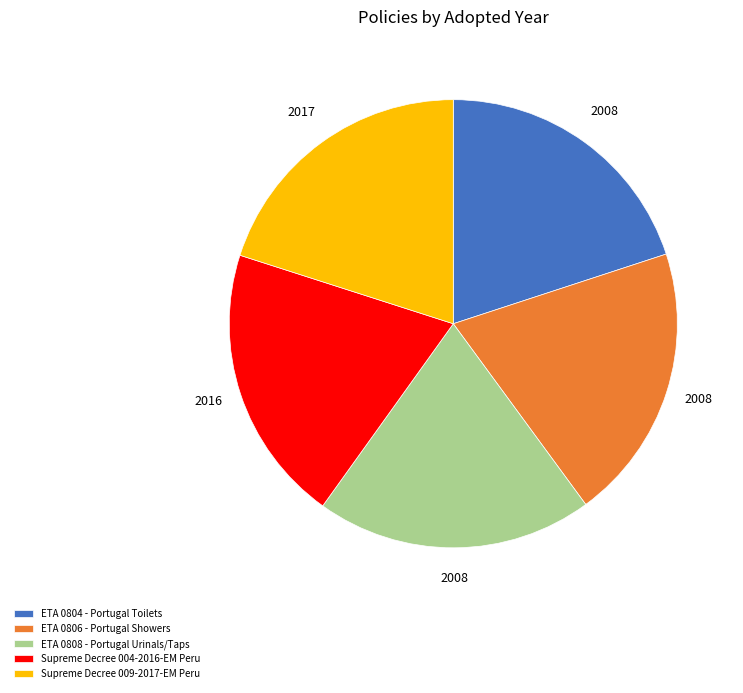

Combined, do Supreme Decree 009-2017-EM Peru and ETA 0808 - Portugal Urinals/Taps account for over 50%?

No